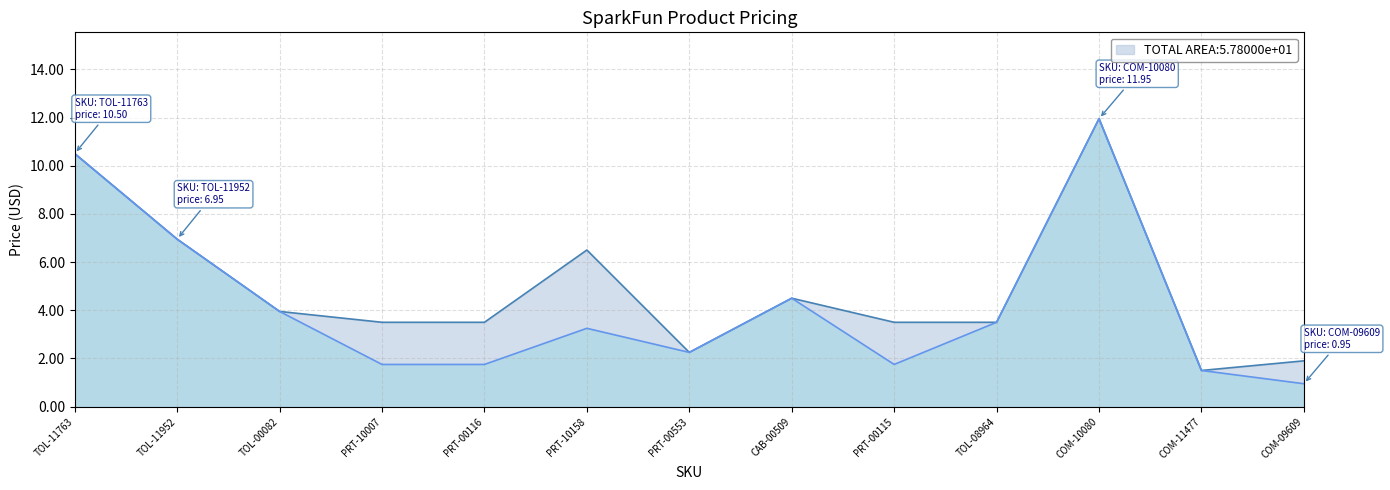

Reading left to right, list all the values displayed in this chart.

Price (USD): TOL-11763=10.5	TOL-11952=7.0	TOL-00082=4.0	PRT-10007=1.8	PRT-00116=1.8	PRT-10158=3.2	PRT-00553=2.2	CAB-00509=4.5	PRT-00115=1.8	TOL-08964=3.5	COM-10080=11.9	COM-11477=1.5	COM-09609=0.9
Total Cost (Qty x Price): TOL-11763=10.5	TOL-11952=7.0	TOL-00082=4.0	PRT-10007=3.5	PRT-00116=3.5	PRT-10158=6.5	PRT-00553=2.2	CAB-00509=4.5	PRT-00115=3.5	TOL-08964=3.5	COM-10080=11.9	COM-11477=1.5	COM-09609=1.9